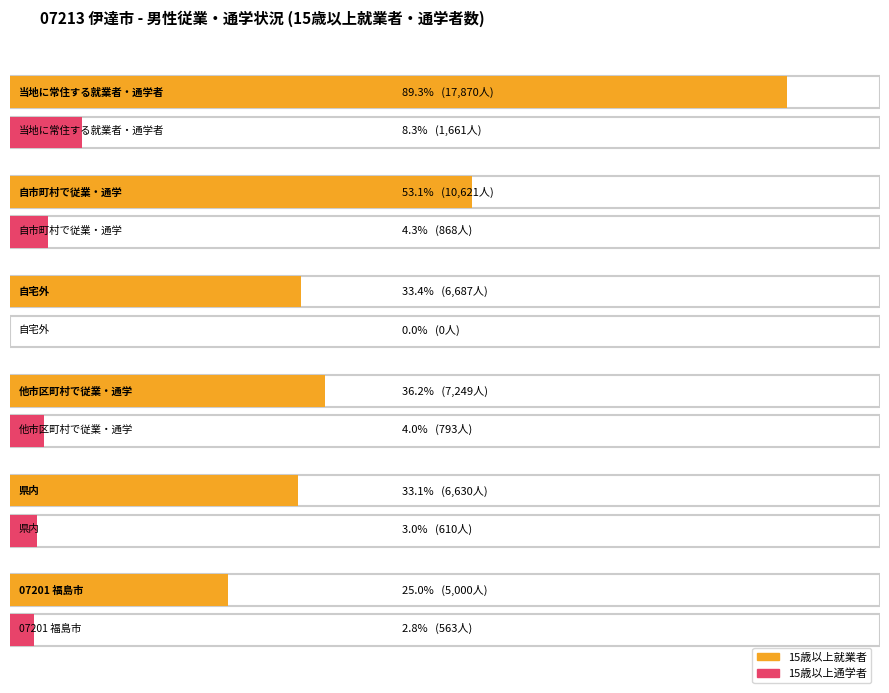

What is the greatest value displayed?

17870